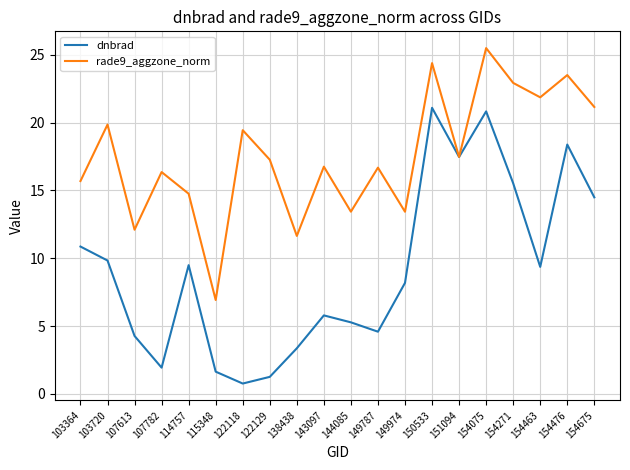

After their last crossing, which series has the higher values: dnbrad or rade9_aggzone_norm?

rade9_aggzone_norm